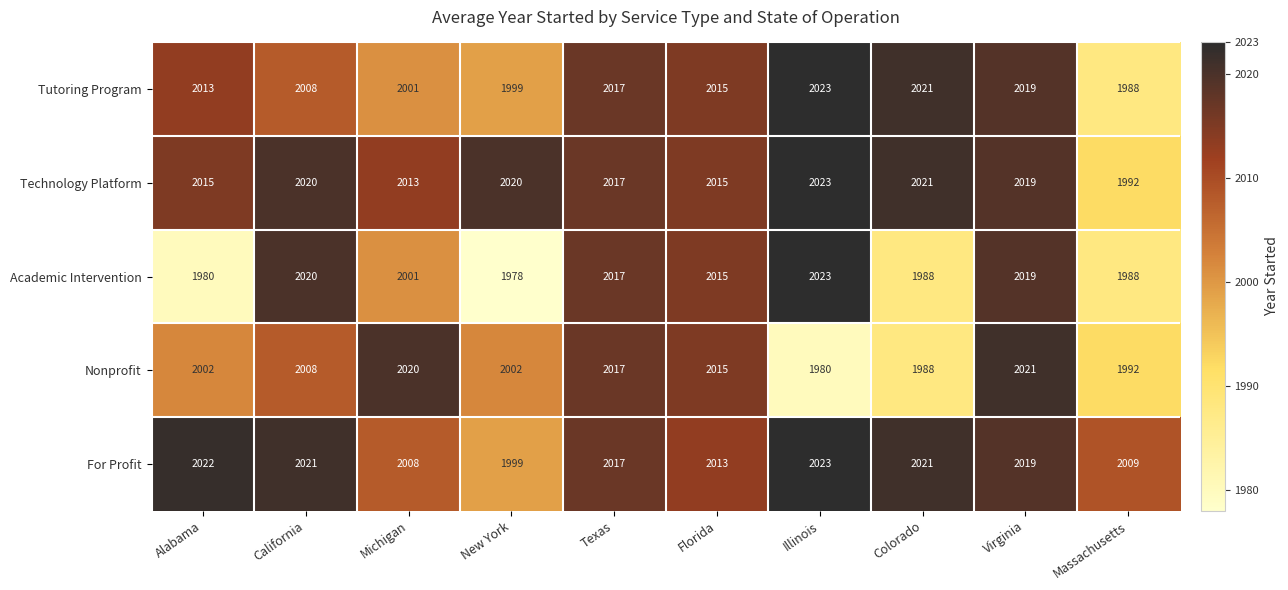

Which series has the largest range (max minus min)?

Academic Intervention